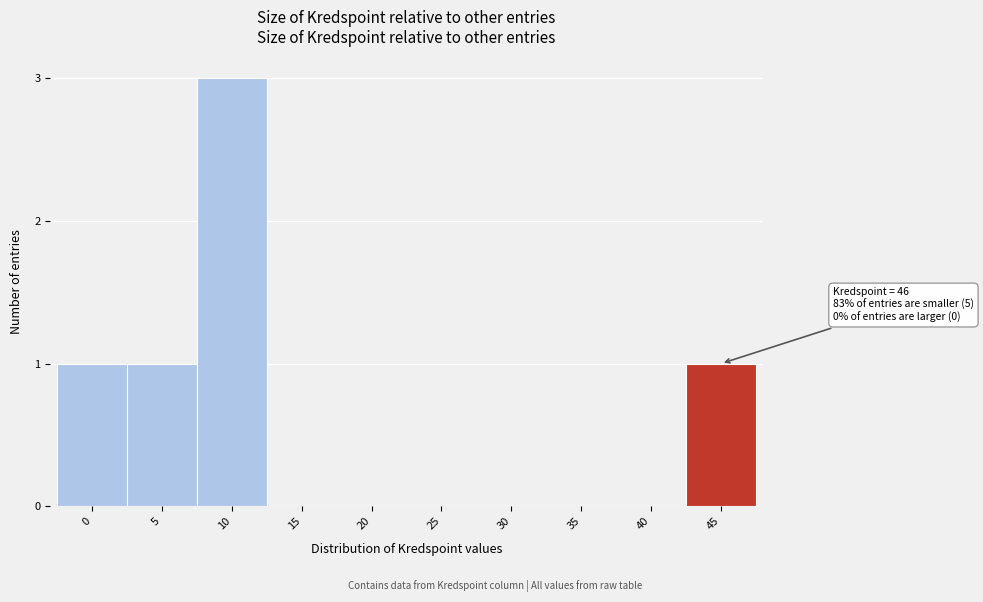

Reading left to right, list all the values displayed in this chart.

0=1	5=1	10=3	15=0	20=0	25=0	30=0	35=0	40=0	45=1